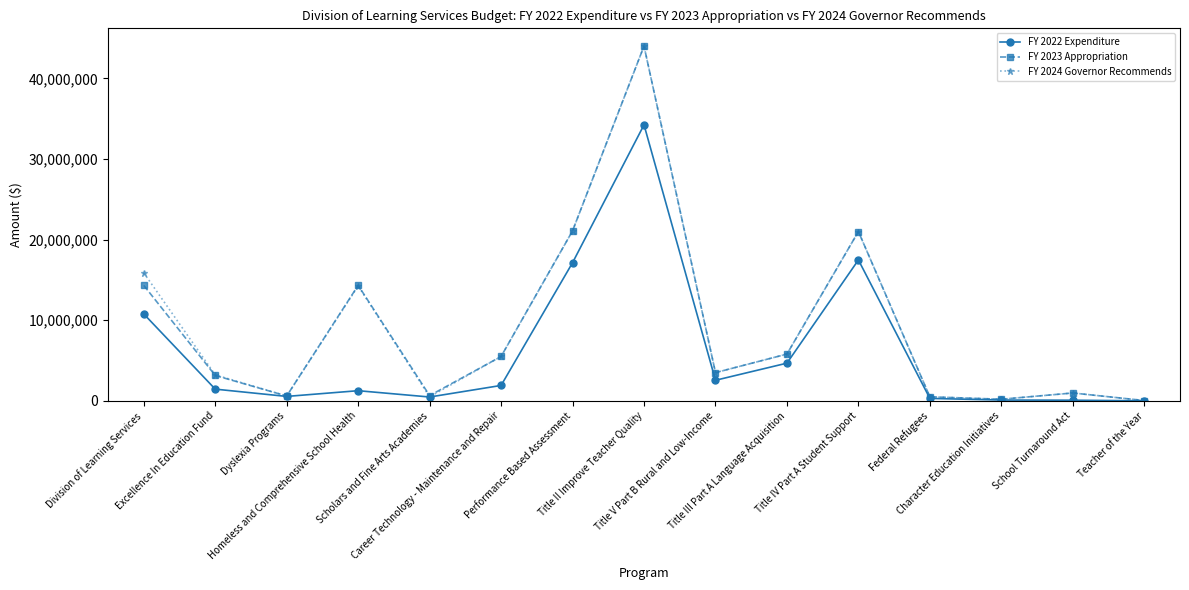

What is the label of the 12th point from the left?

Federal Refugees